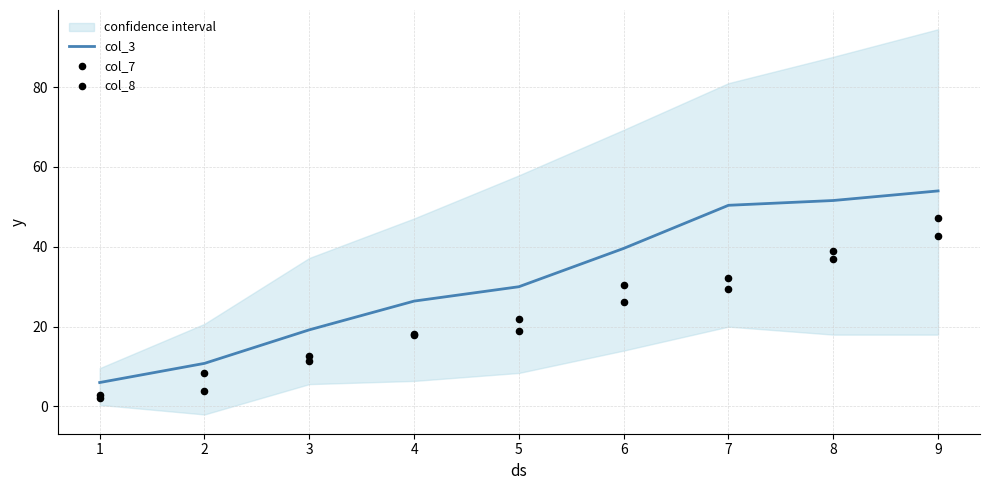

Which series has the widest spread of Y values?

col_3